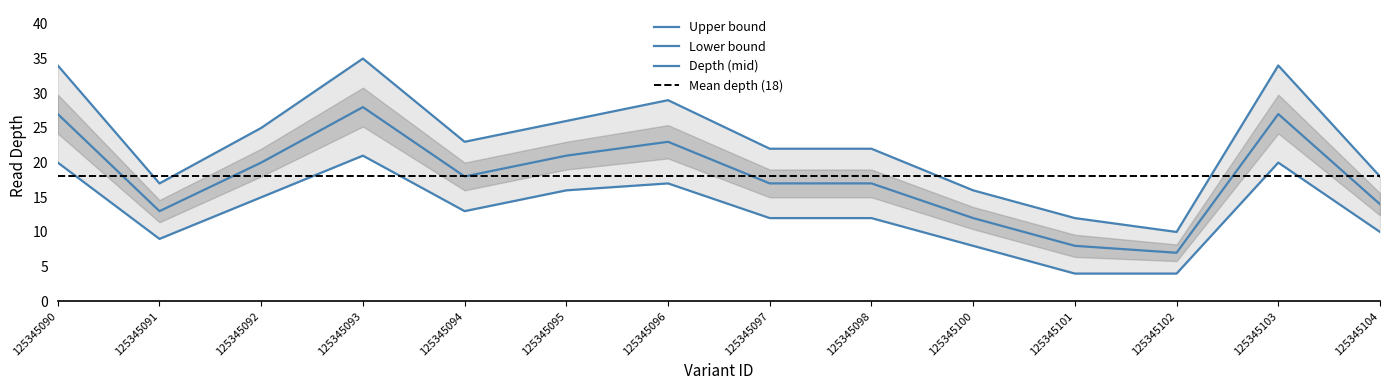

What is the value of the depth_mid point at the 11th from the left?

8